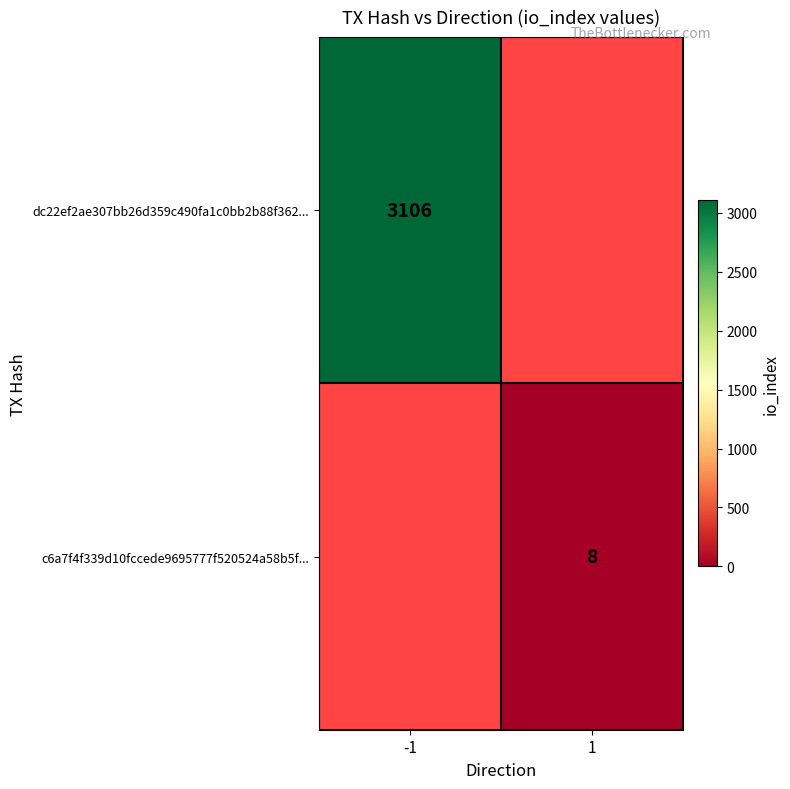

The c6a7f4f339d10fccede9695777f520524a58b5f... series shows 12 at 1. True or false?

False